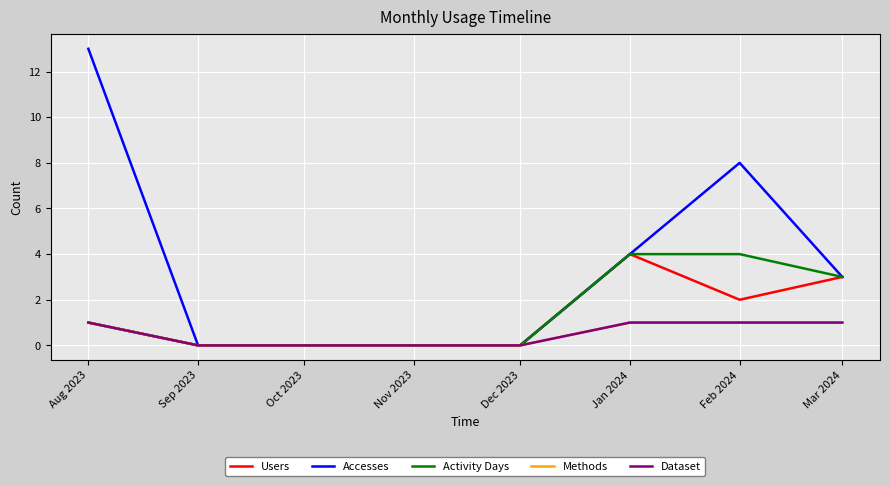

Rank the series at Oct 2023 from highest to lowest value.

Users, Accesses, Activity Days, Methods, Dataset